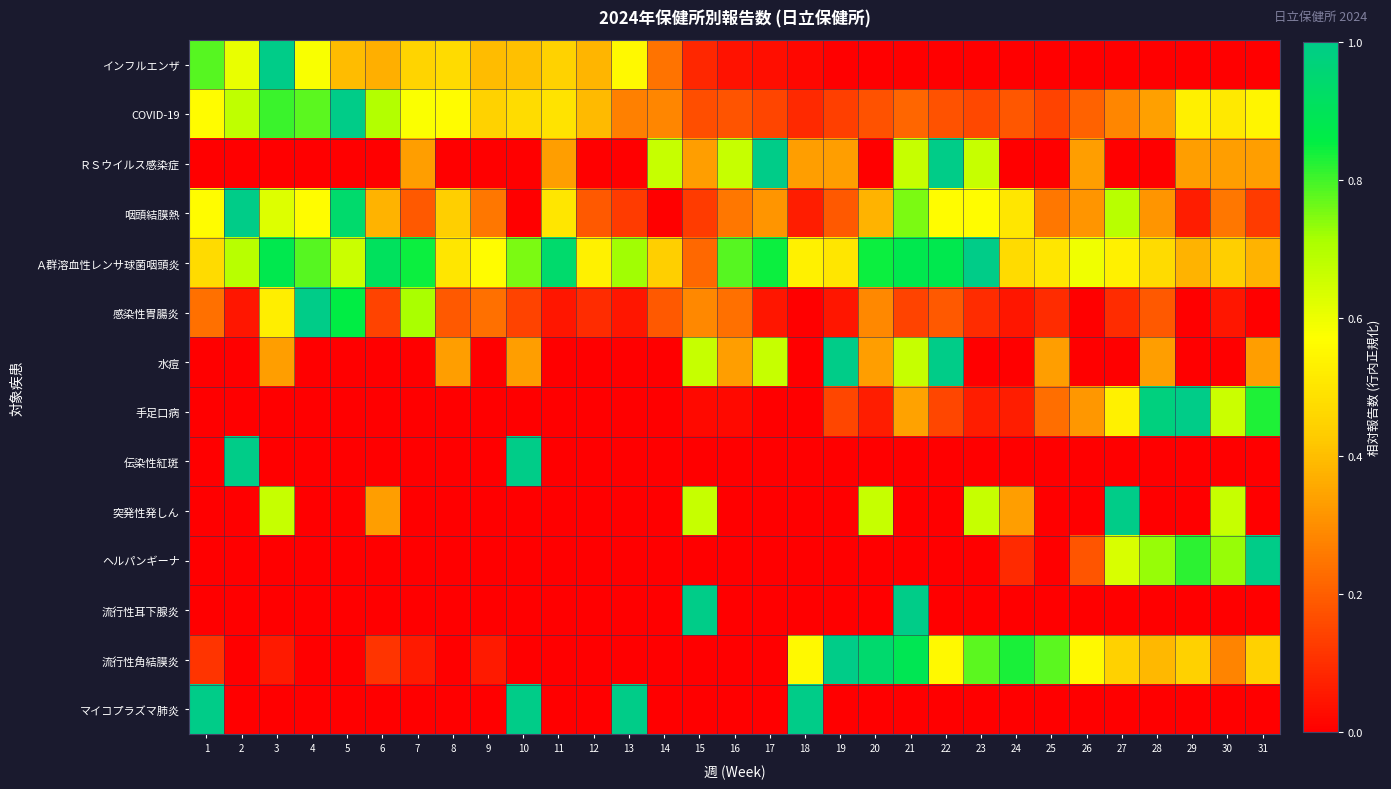

Rank the series by their maximum value, from highest to lowest.

インフルエンザ, COVID-19, ＲＳウイルス感染症, 咽頭結膜熱, Ａ群溶血性レンサ球菌咽頭炎, 感染性胃腸炎, 水痘, 手足口病, 伝染性紅斑, 突発性発しん, ヘルパンギーナ, 流行性耳下腺炎, 流行性角結膜炎, マイコプラズマ肺炎